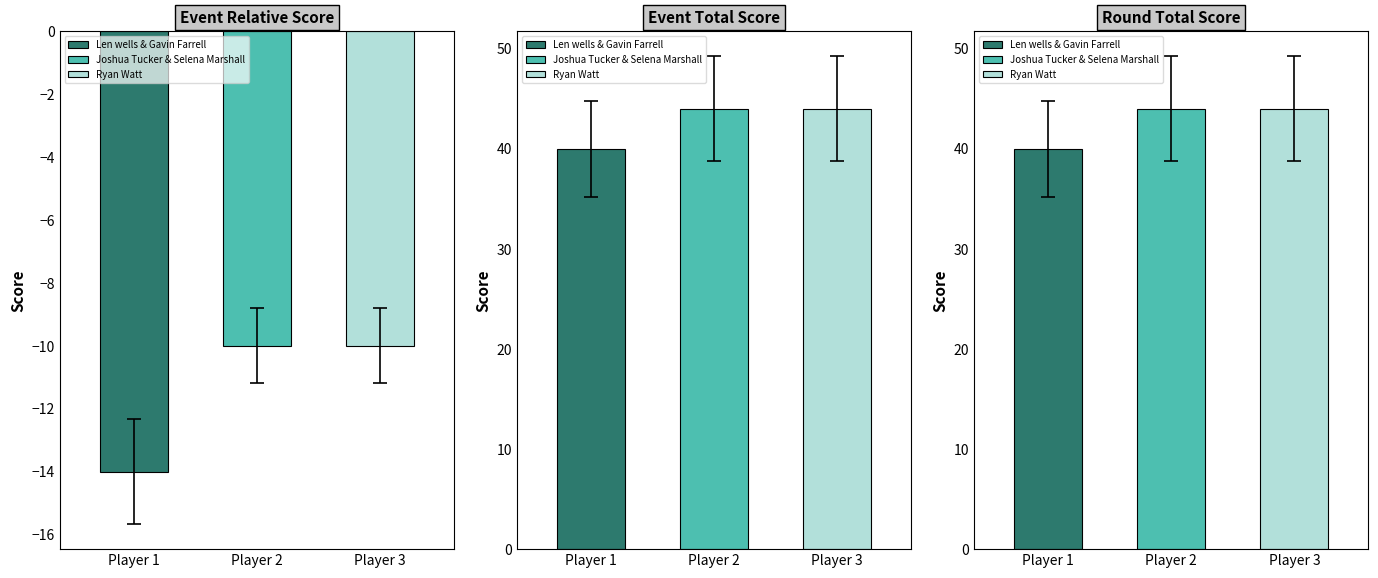

Count the event_total_score values in the range 40 to 44.

3